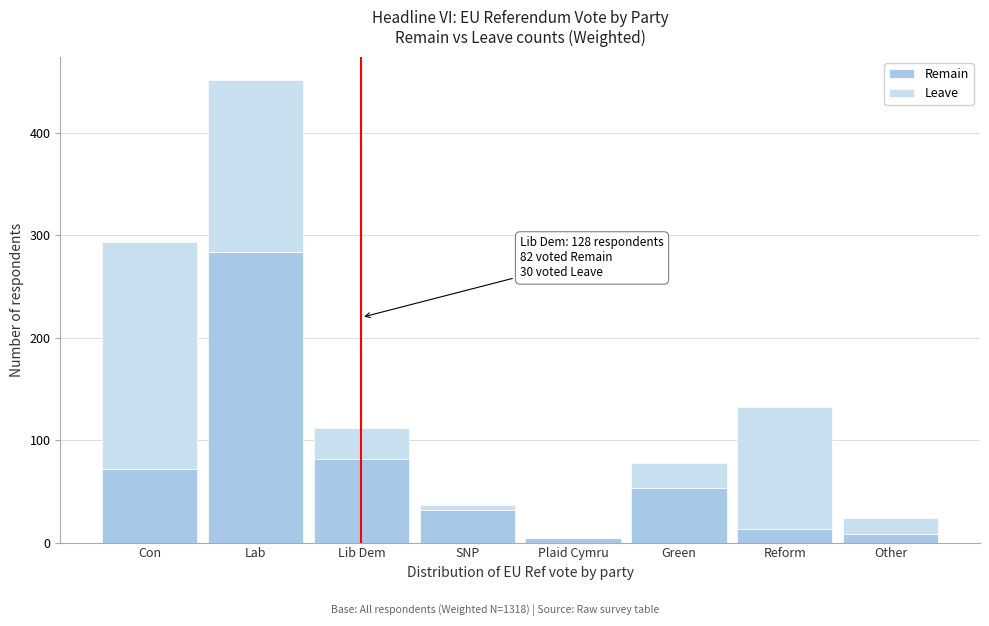

Reading left to right, list the values for the Remain series.

Con=72	Lab=284	Lib Dem=82	SNP=32	Plaid Cymru=4	Green=53	Reform=13	Other=8